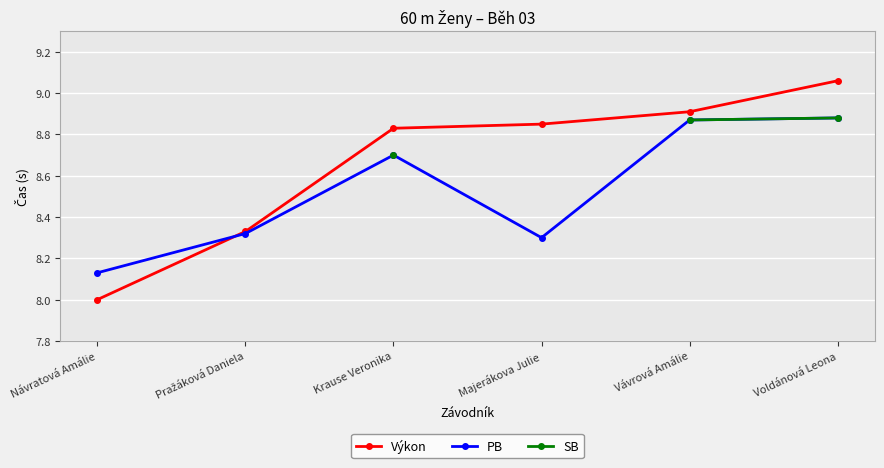

What is the difference between the maximum and minimum values in the PB series?

0.8